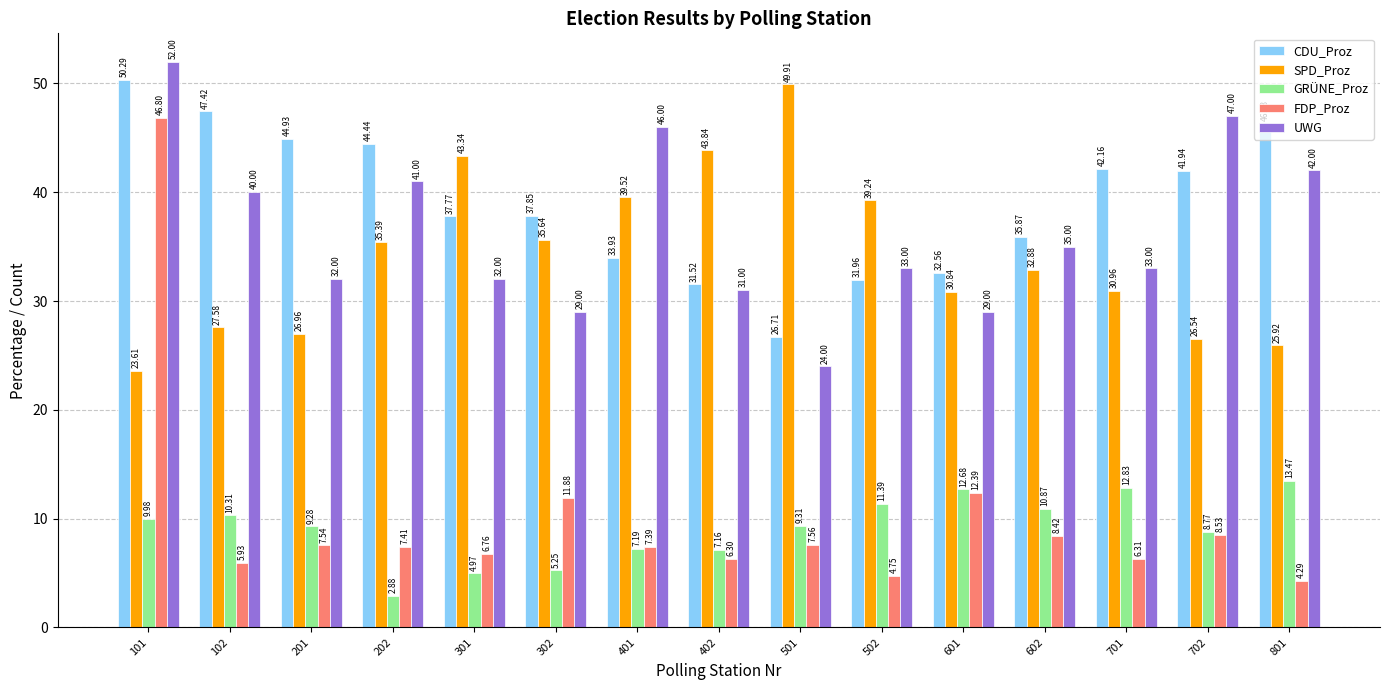

What is the minimum value for CDU_Proz?

26.7